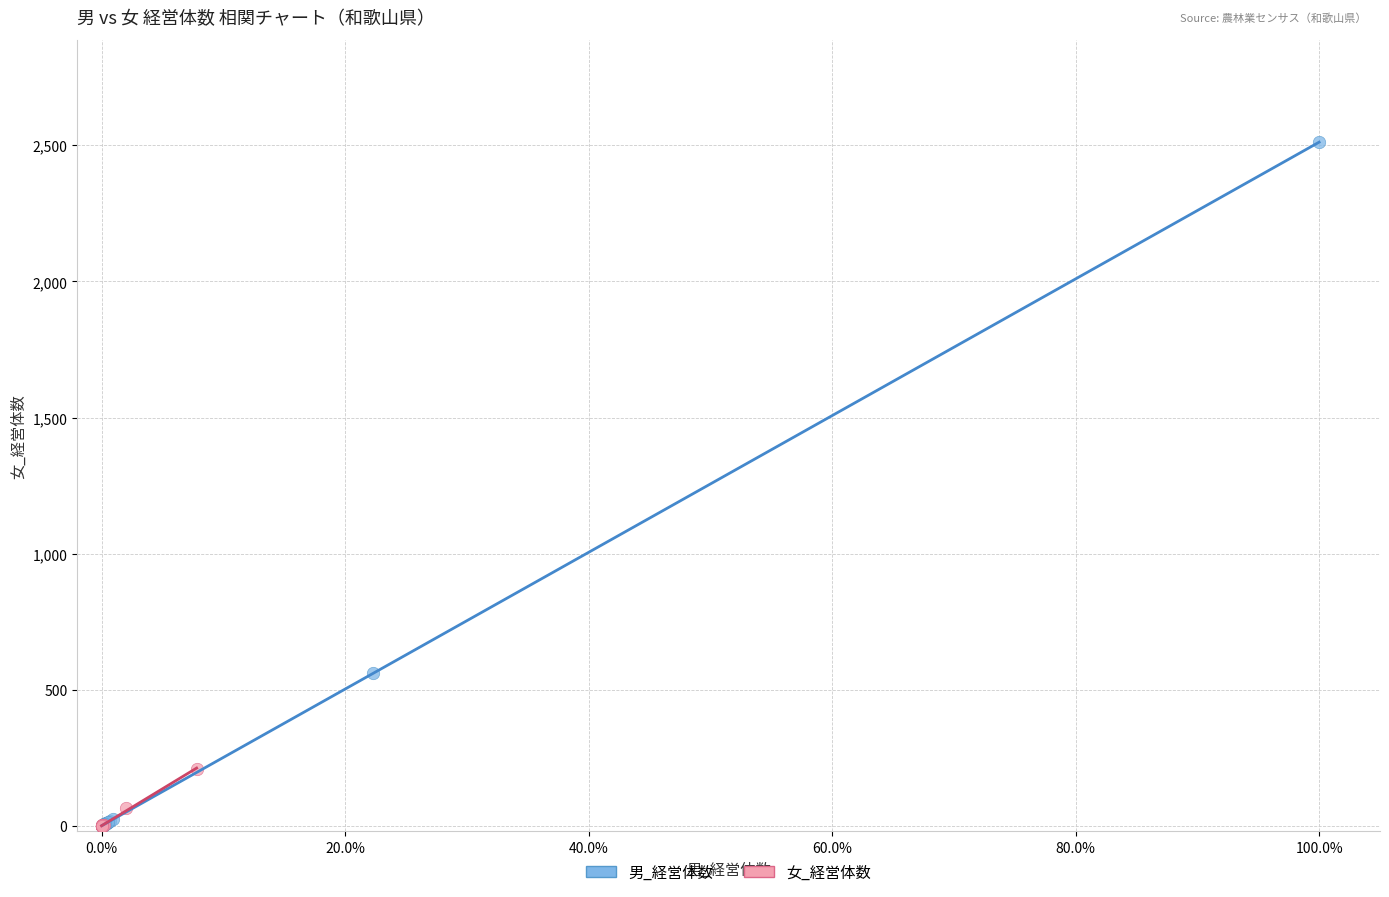

Which series reaches the maximum Y coordinate?

男_経営体数